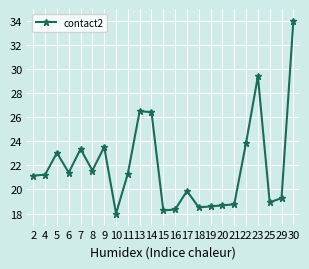

What value does the data have at 5?

23.0